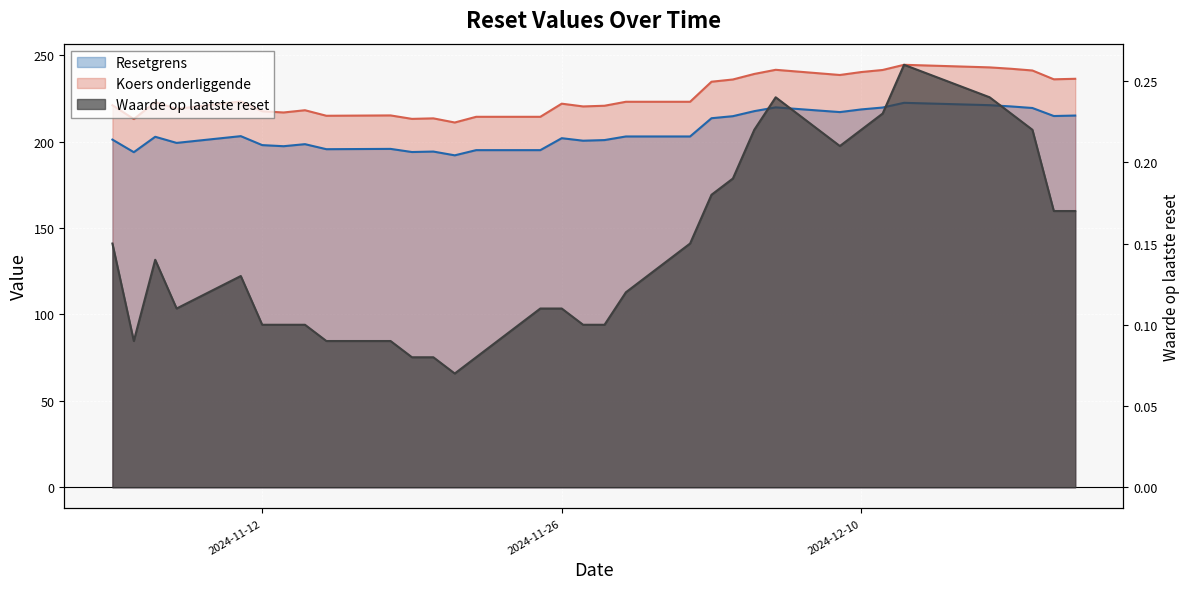

What is the sum of the Koers onderliggende values at 2024-12-05 and 2024-11-20?

452.7